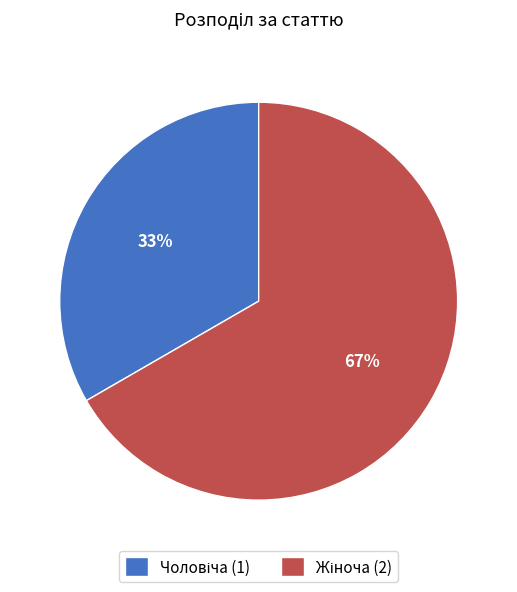

To the nearest percent, what is the average slice percentage?

50%